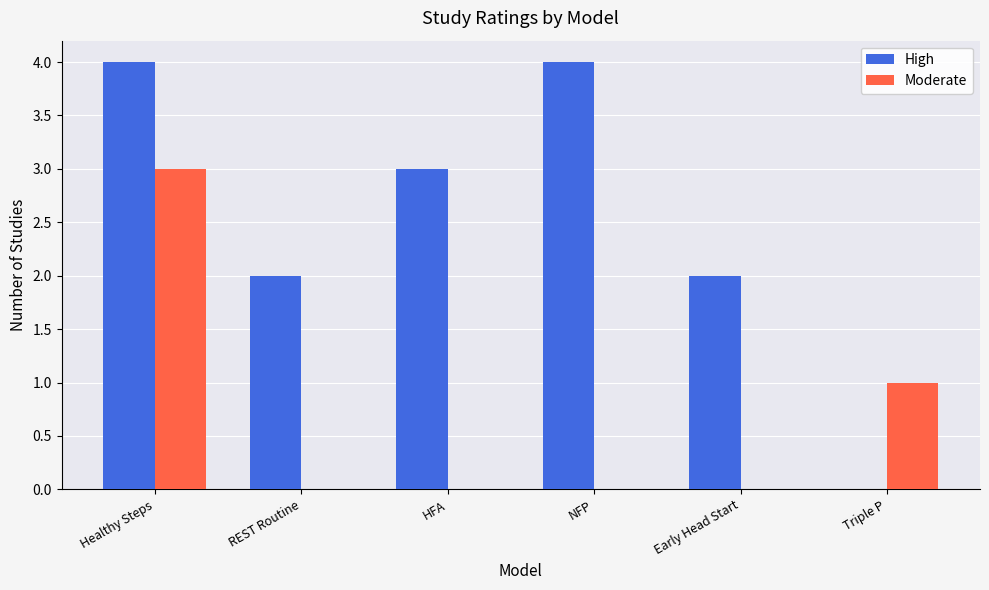

What is the sum of the Moderate values at Triple P and REST Routine?

1